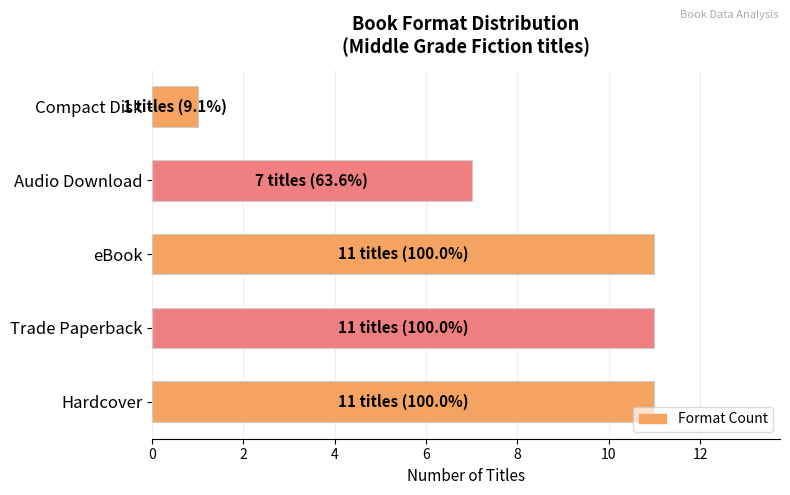

Where is the data nearest to the value 6?

Audio Download